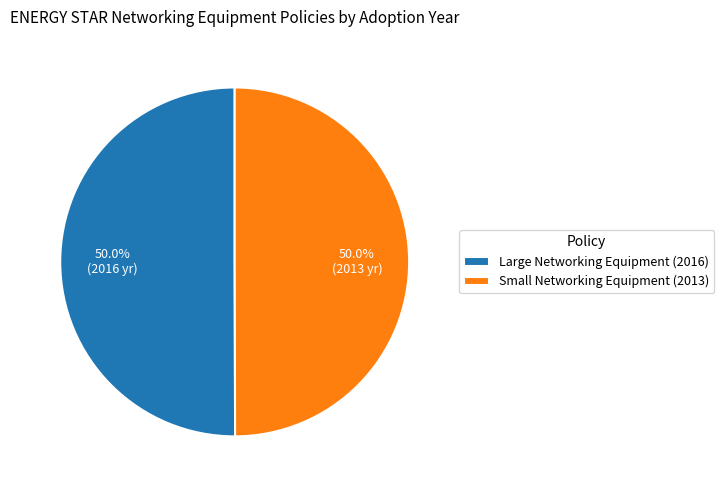

Do Small Networking Equipment (2013) and Large Networking Equipment (2016) together represent more than half of the pie?

Yes